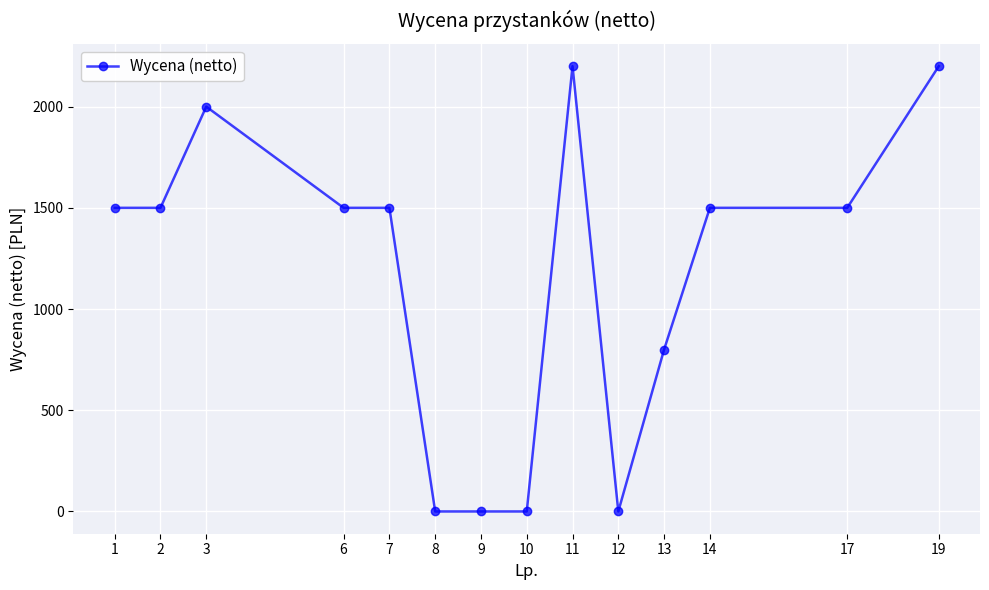

What is the value of the 3rd point from the left?

2000